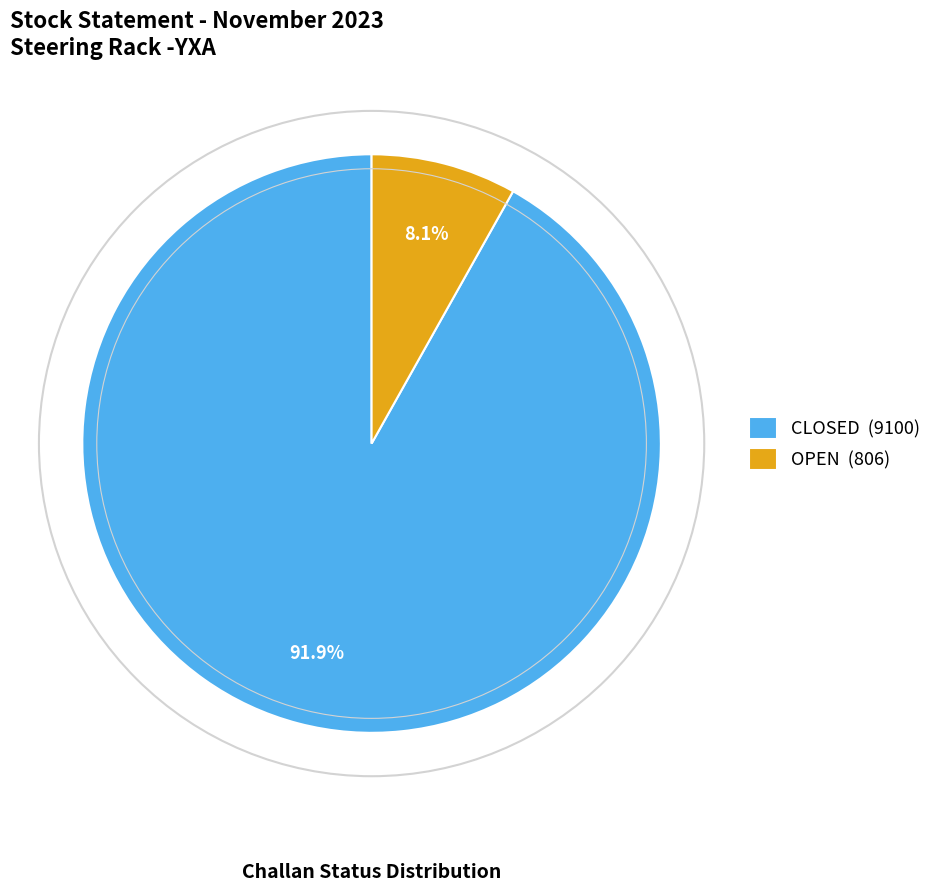

To the nearest percent, what is the difference between the OPEN and CLOSED slice percentages?

84%